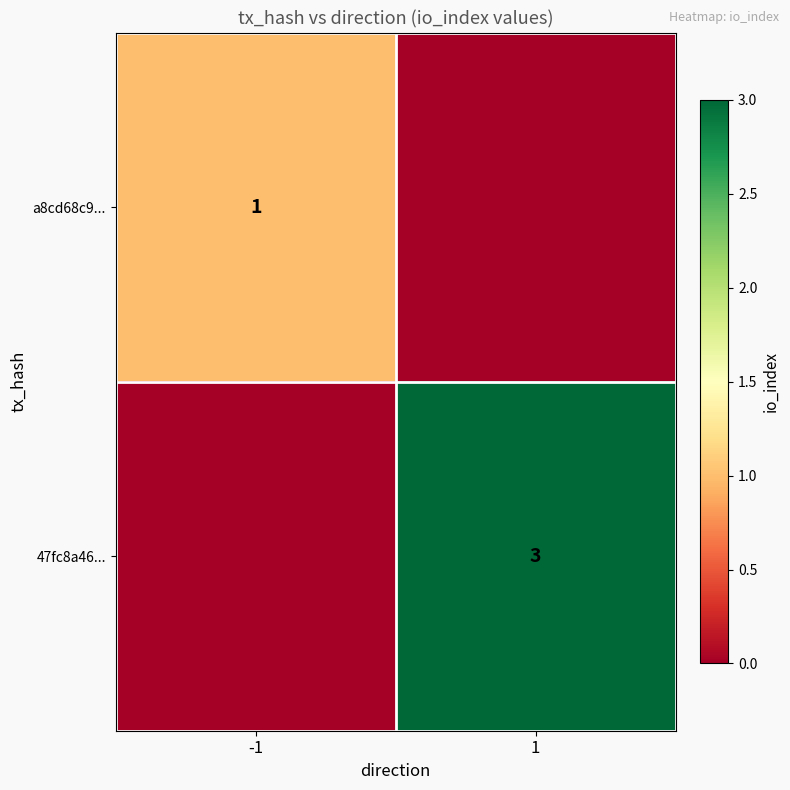

True or false: a8cd68c9... has a value of 1 at -1.

True